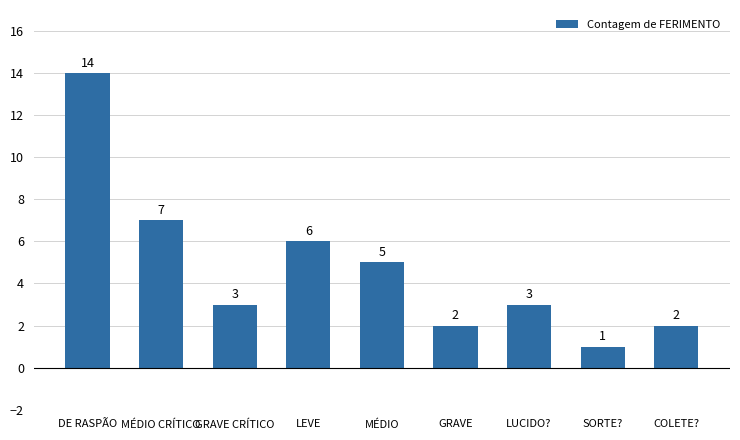

What is the value of the 1st bar from the left?

14